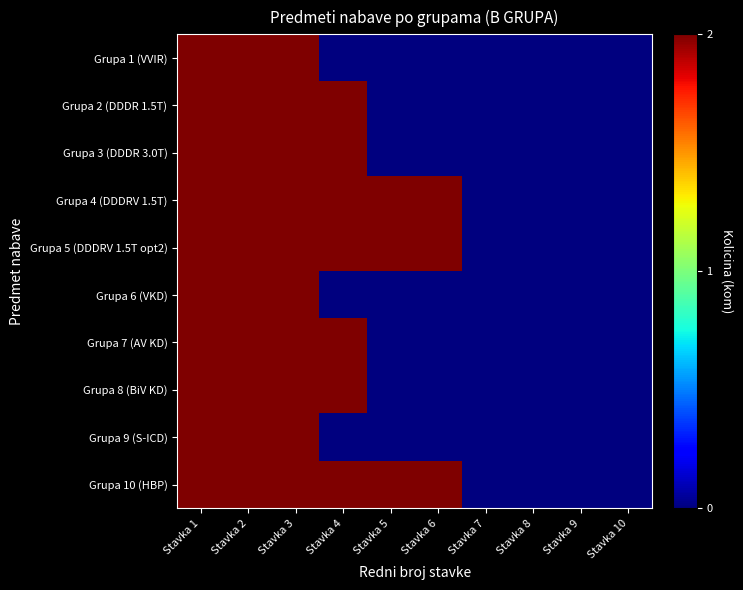

Which has a higher value, Stavka 8 or Stavka 1?

Stavka 1